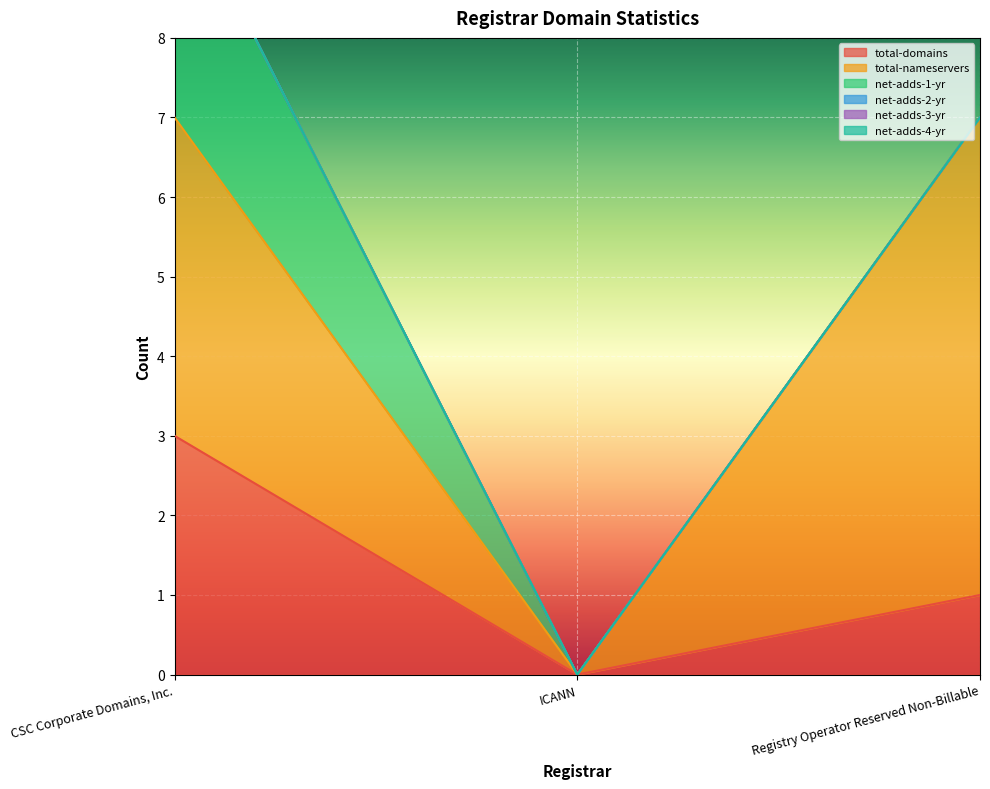

At which category is the sum across all series the highest?

CSC Corporate Domains, Inc.